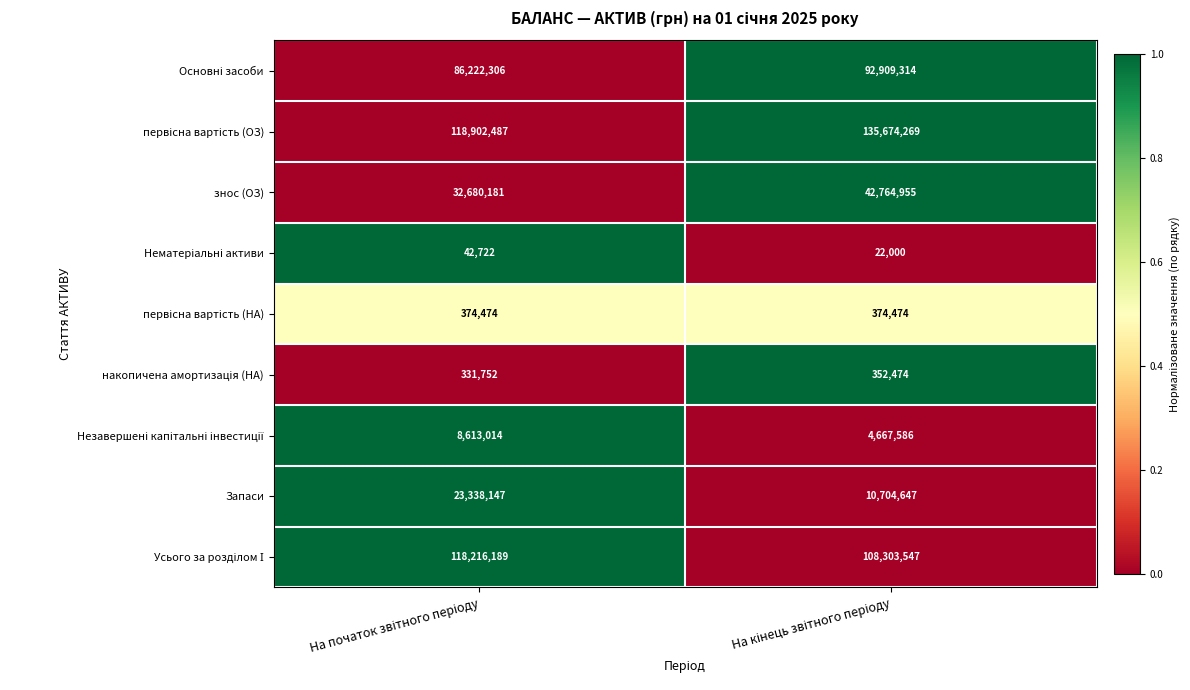

What is the minimum value shown in the chart?

22000